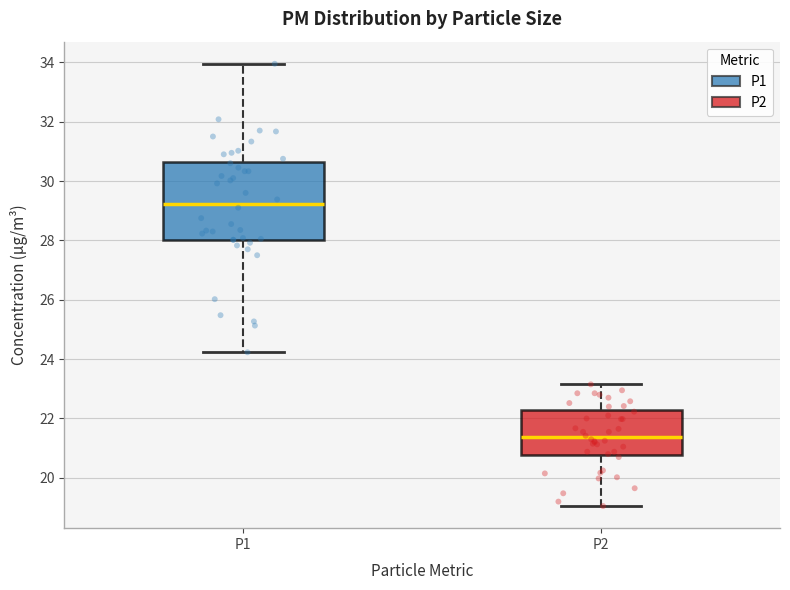

Where does the lower whisker of the box for P1 end on the y-axis? The values are not printed on the chart, so give them approximately, as read against the axis.

24.2